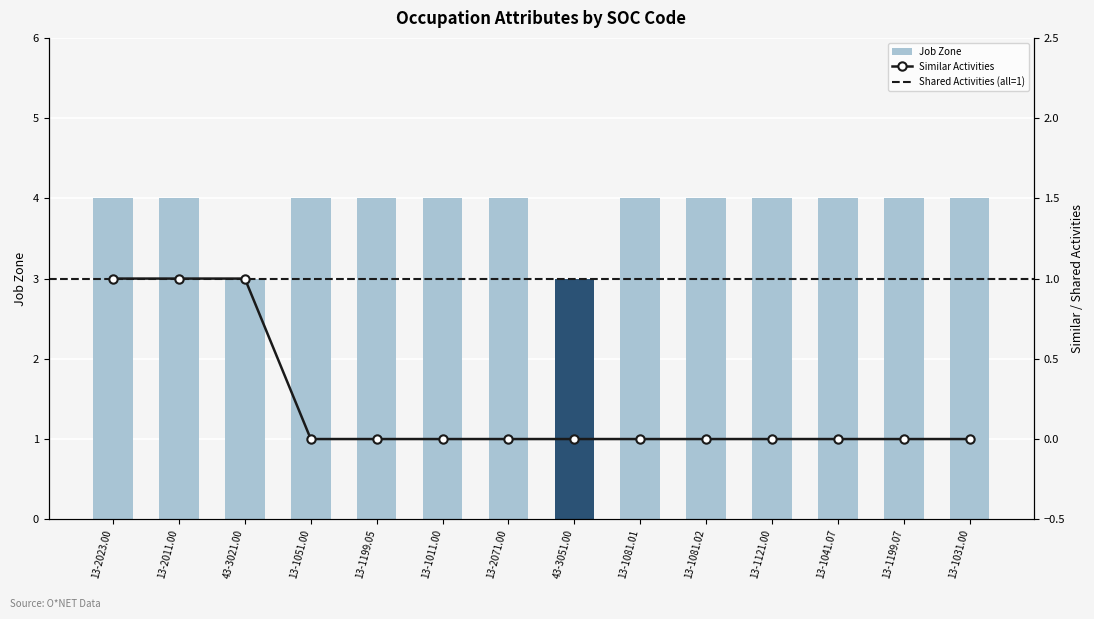

Which series has the largest total across all categories?

Job Zone